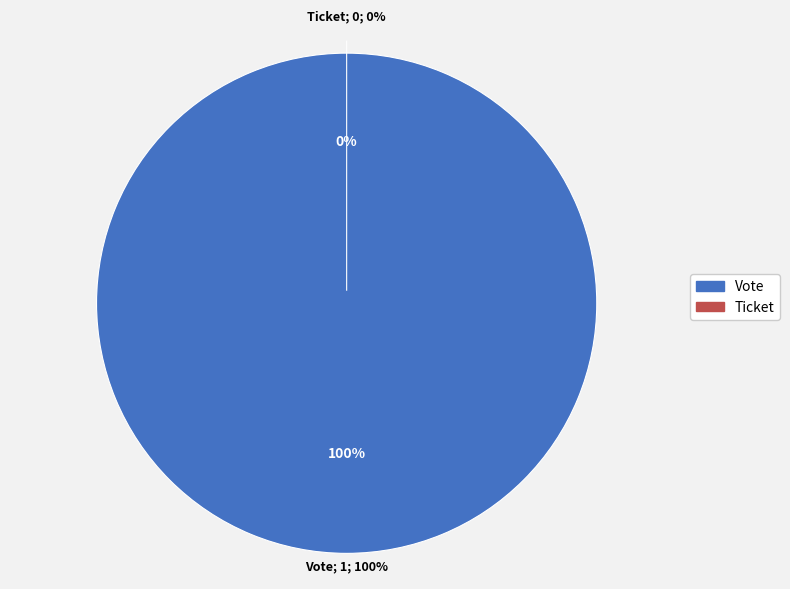

What is the change in value from Vote to Ticket?

-1